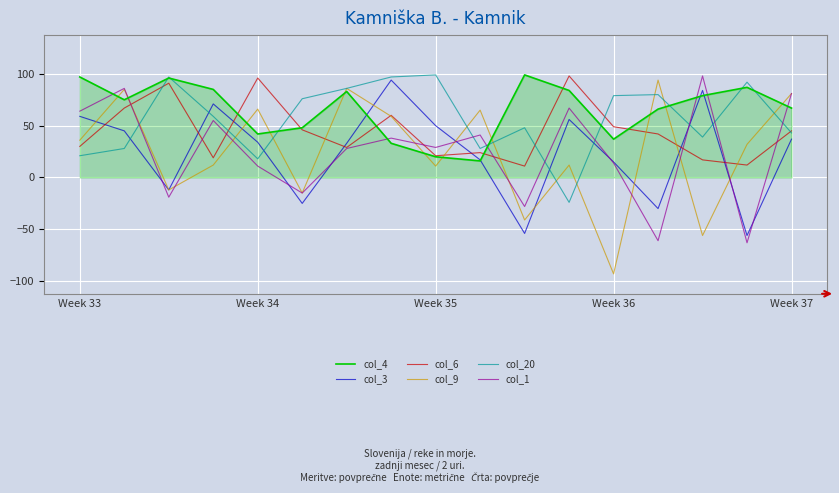

Which series ends up on top after the final intersection of col_3 and col_20?

col_20